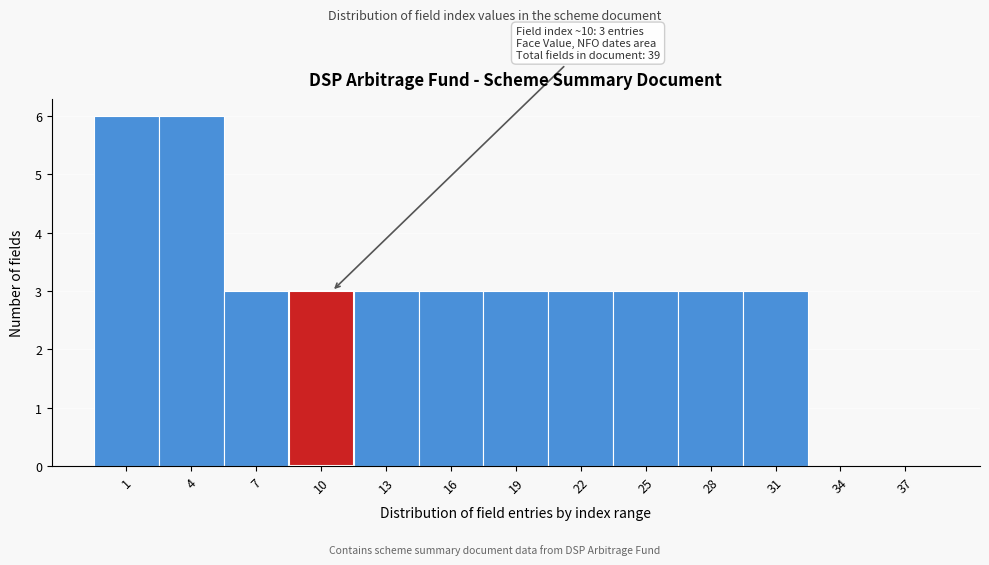

Reading right to left, list all the values displayed in this chart.

37=0	34=0	31=3	28=3	25=3	22=3	19=3	16=3	13=3	10=3	7=3	4=6	1=6